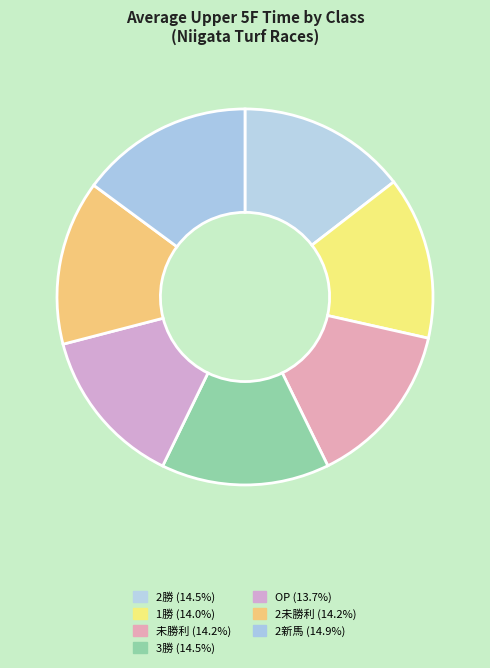

Is there any slice that represents more than half of the pie?

No